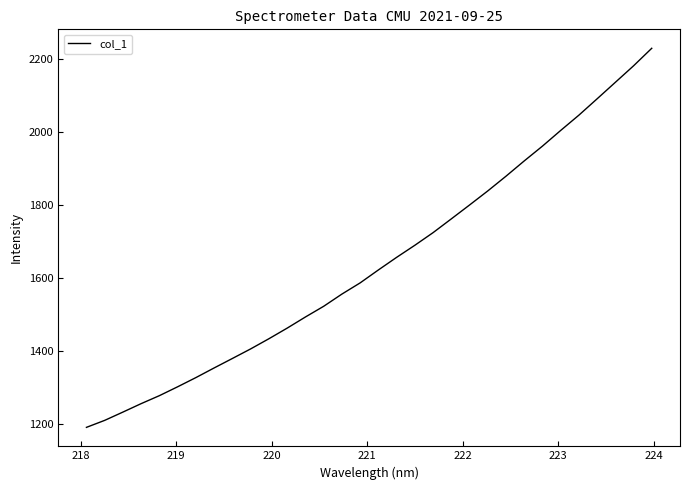

What is the difference between the maximum and minimum values?

1039.0